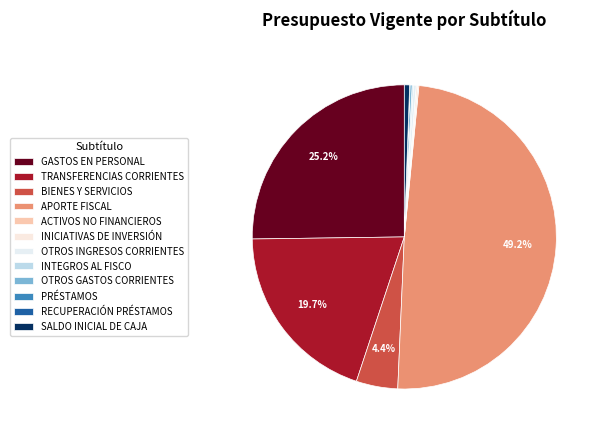

Count the number of slices in the pie.

12